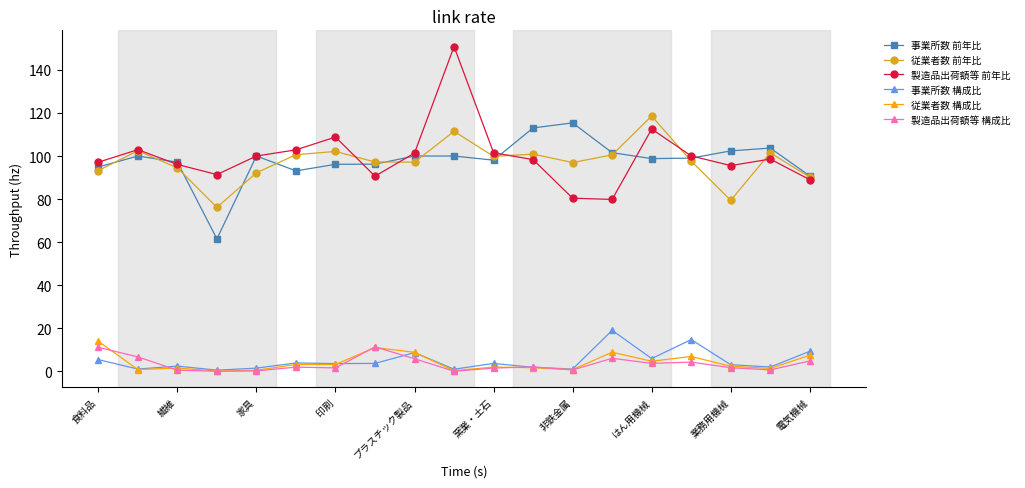

What is the value of the 事業所数 前年比 point at the 9th from the left?

100.0